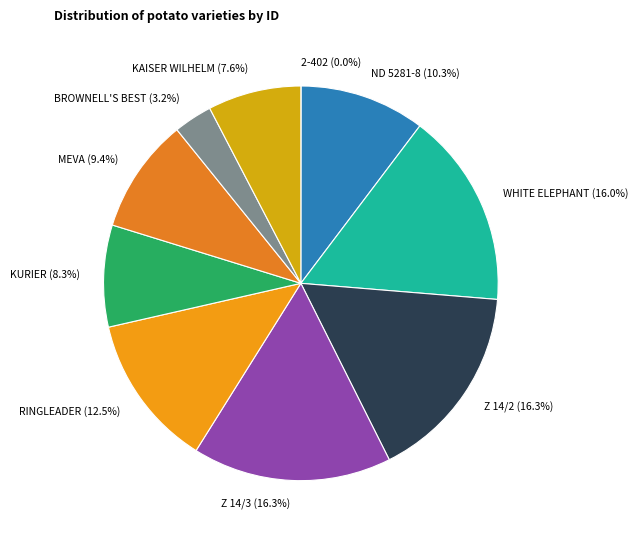

Is there a majority slice in this chart?

No